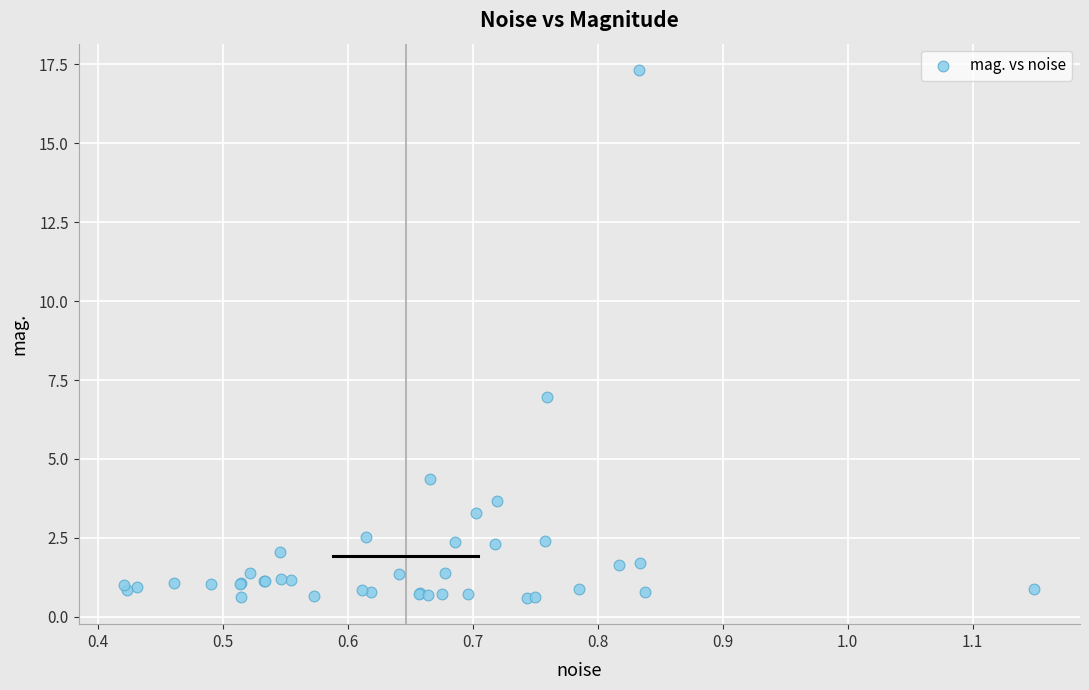

What Y value in the scatter plot is closest to 8?

7.0